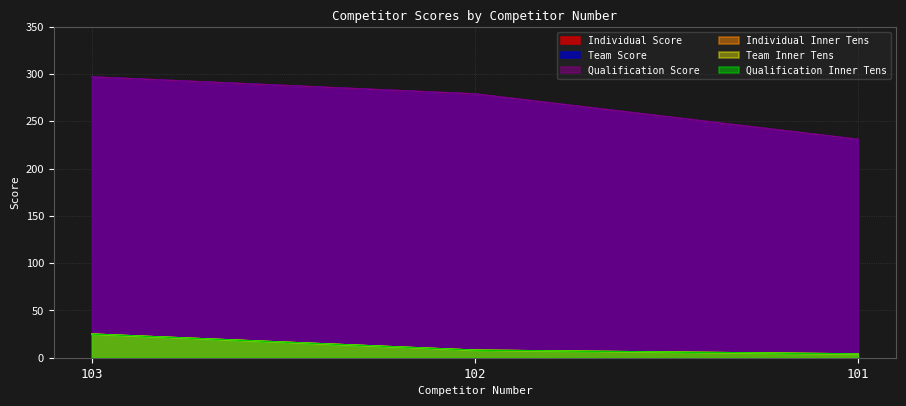

Which label corresponds to the smallest value in the chart?

101